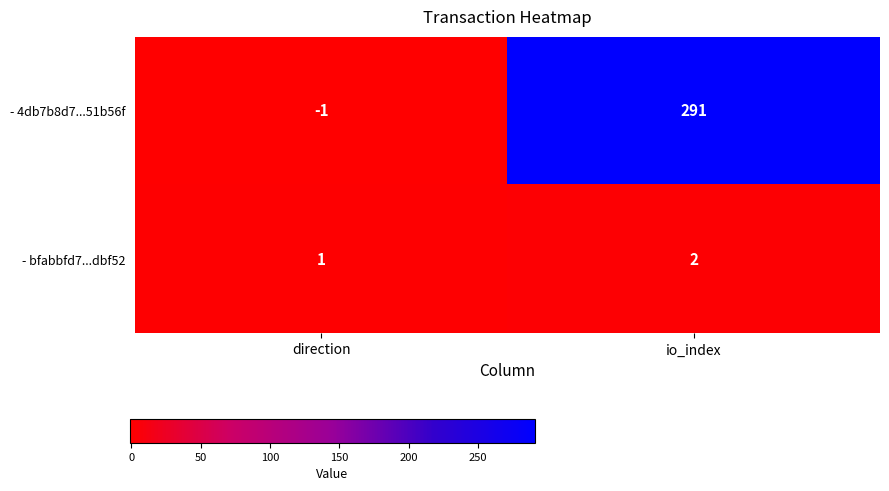

At io_index, list the series in order from smallest to largest.

- bfabbfd7...dbf52, - 4db7b8d7...51b56f